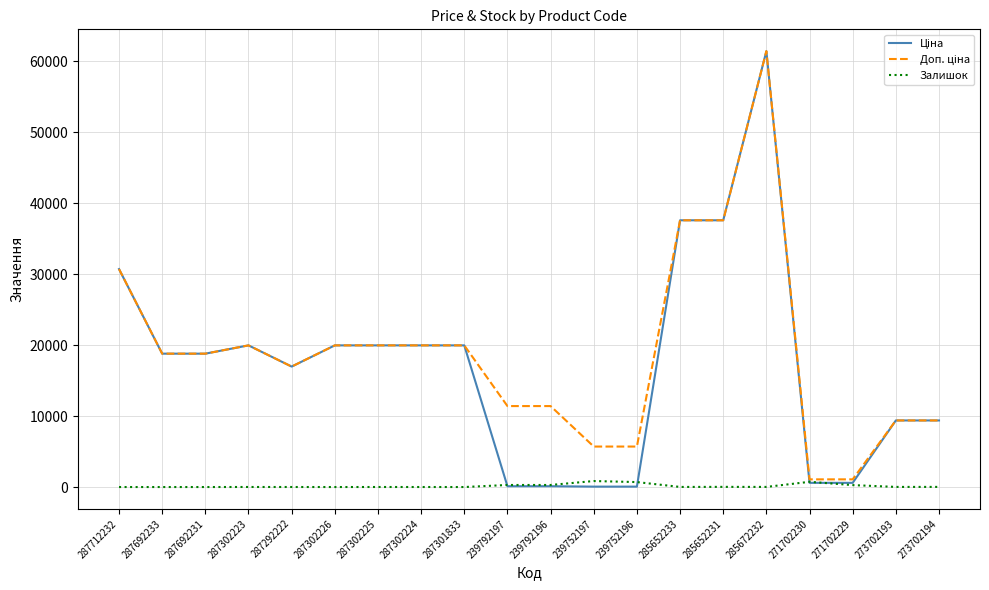

What is the spread (max minus min) of values at 287302226?

19964.2